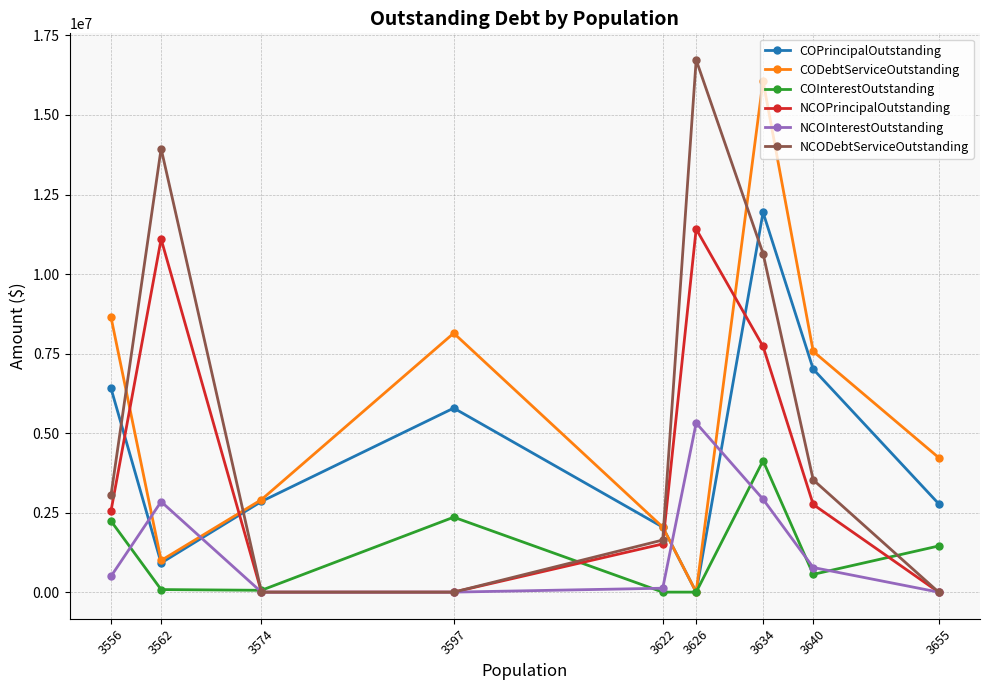

Which series changed the most between 3634 and 3562?

CODebtServiceOutstanding